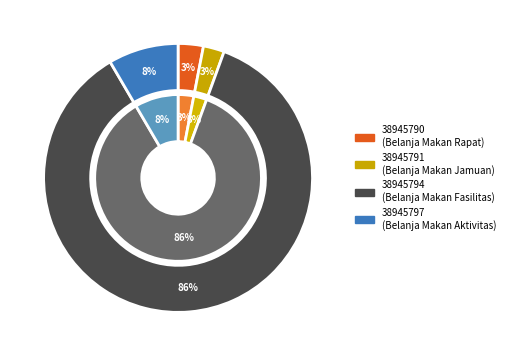

Is 38945794 the majority of the pie?

Yes